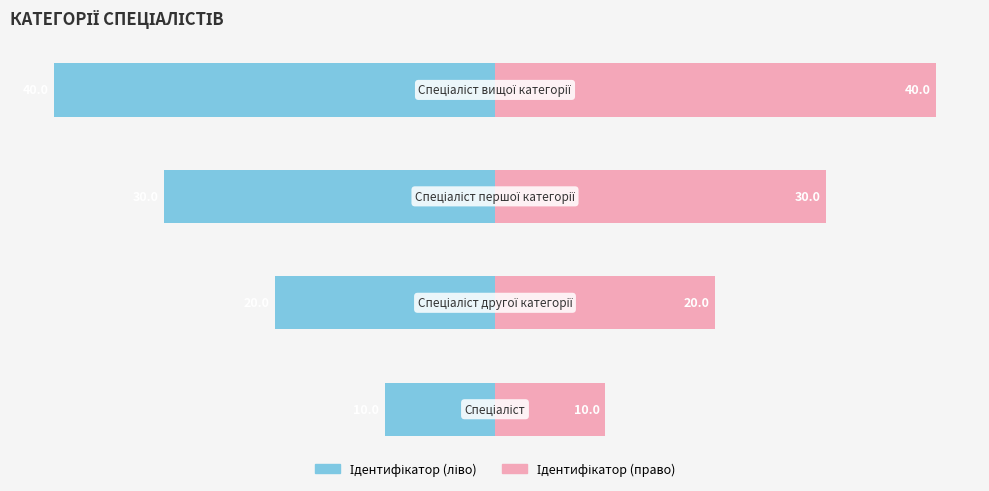

The value of Ідентифікатор (ліво) at 2 is -30. True or false?

True